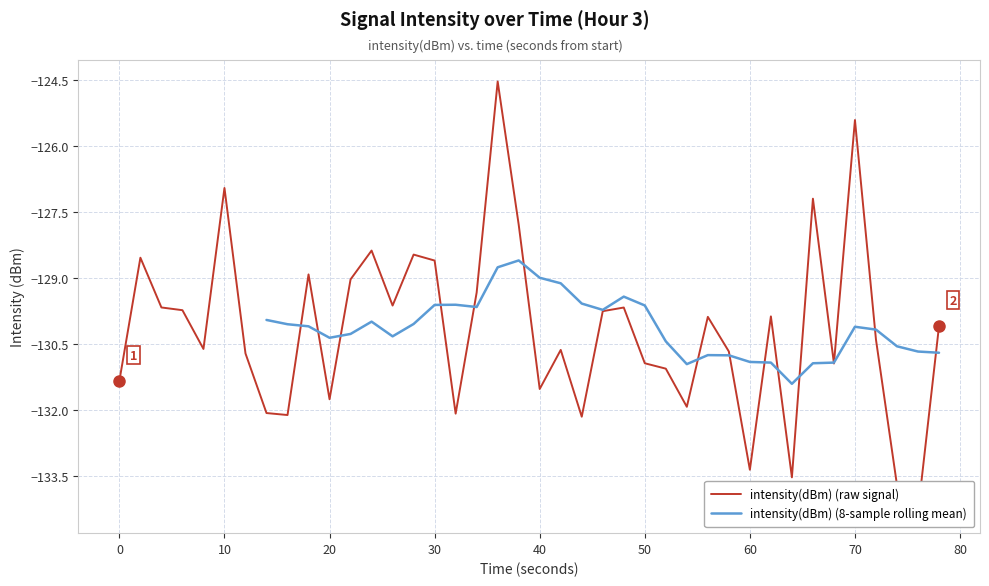

True or false: intensity(dBm) (8-sample rolling mean) has a value of -129.6 at 30.

True